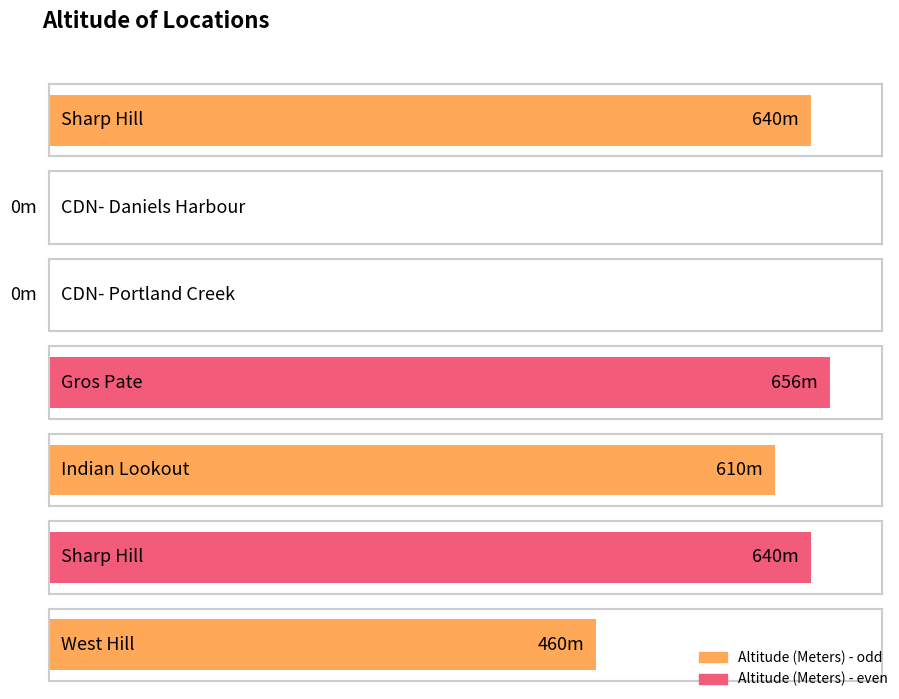

What is the greatest value displayed?

656